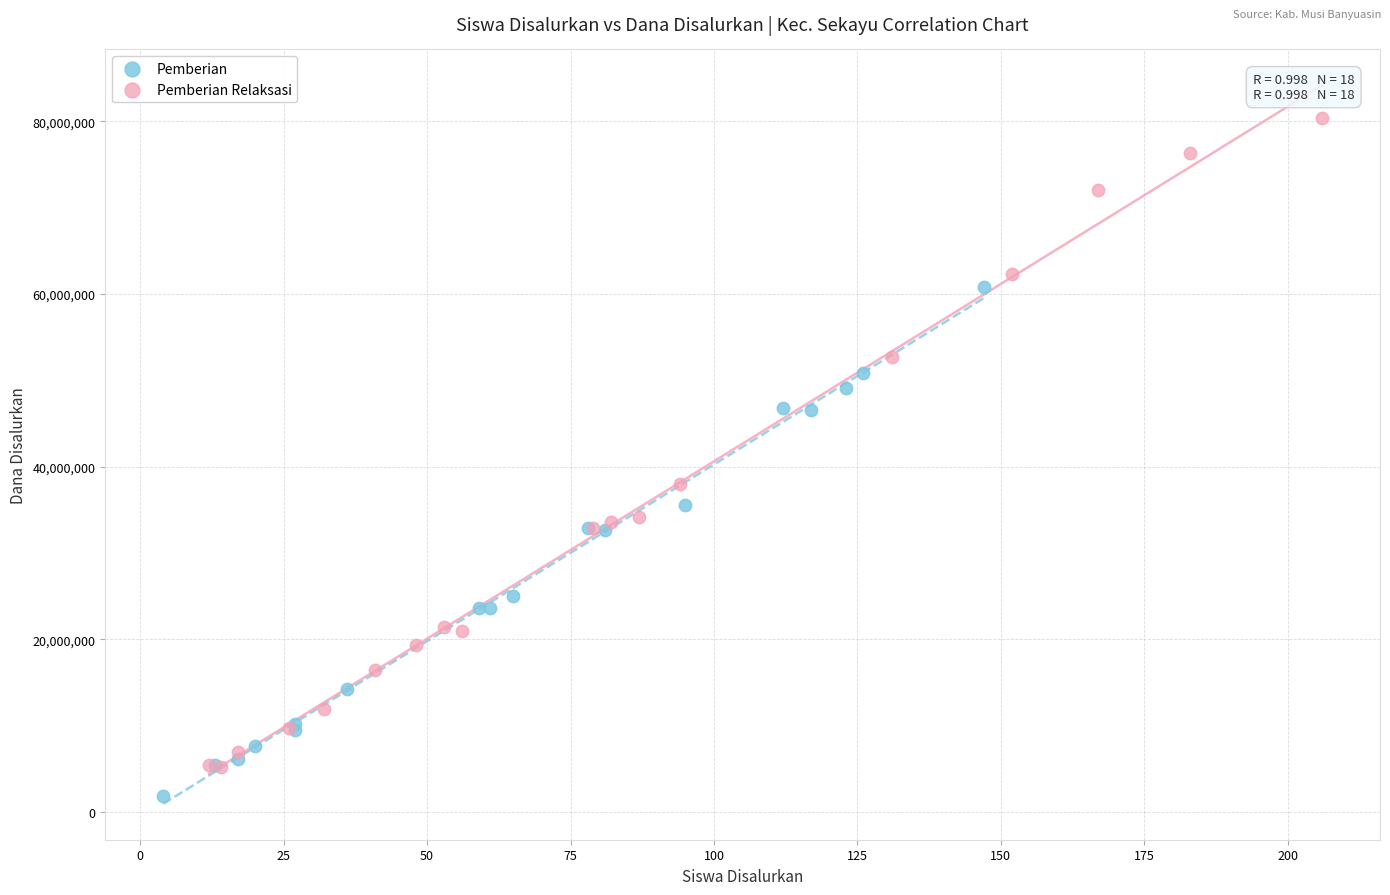

Which series has the widest spread of Y values?

Pemberian Relaksasi